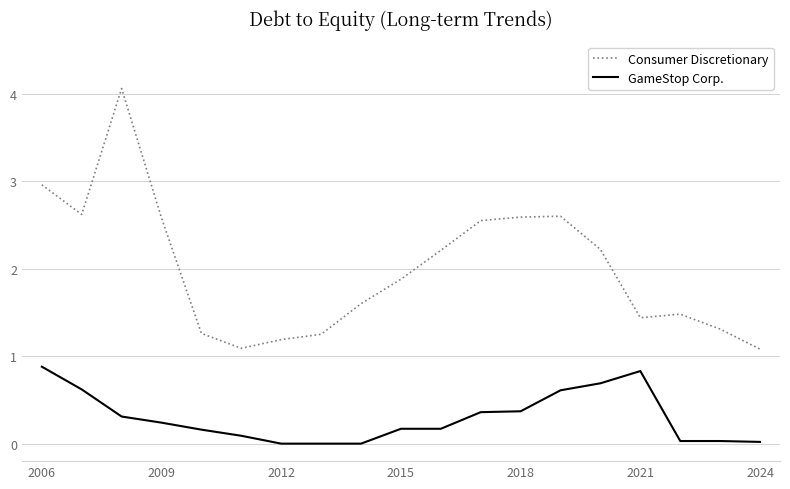

True or false: Consumer Discretionary and GameStop Corp. intersect in this chart.

False